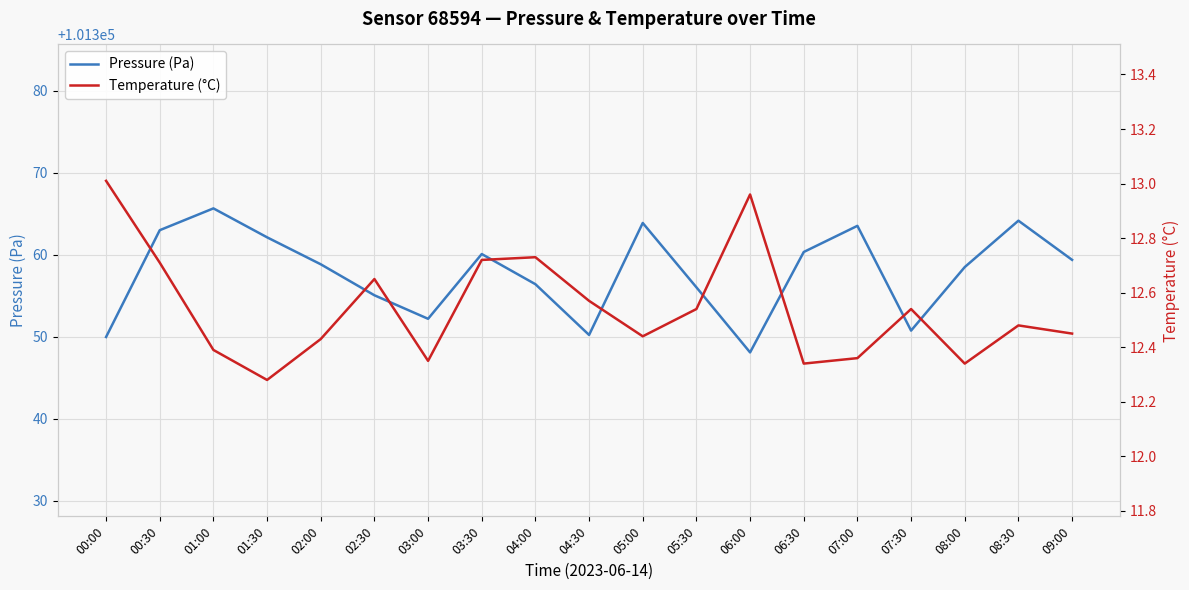

At 05:30, list the series in order from largest to smallest.

Pressure (Pa), Temperature (°C)